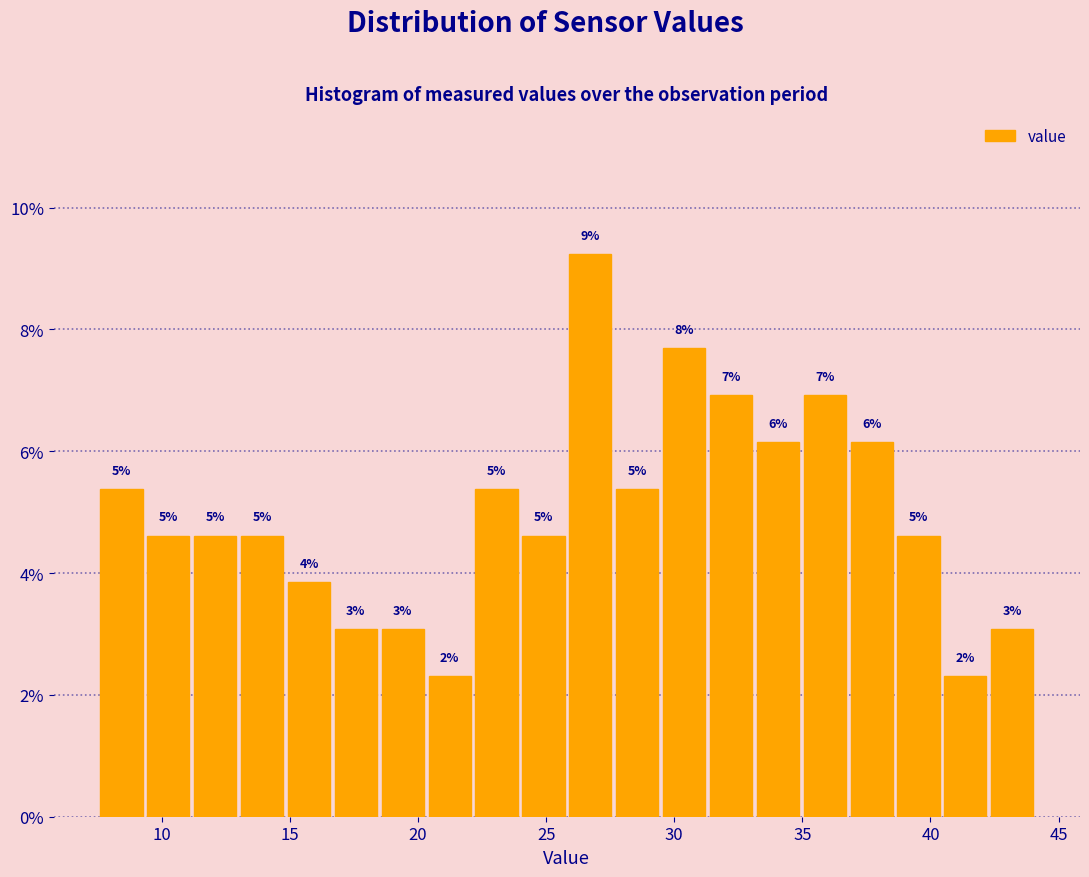

Around what value on the x-axis is the tallest bar? Give the approximate position of its centre, as read against the axis.

26.5